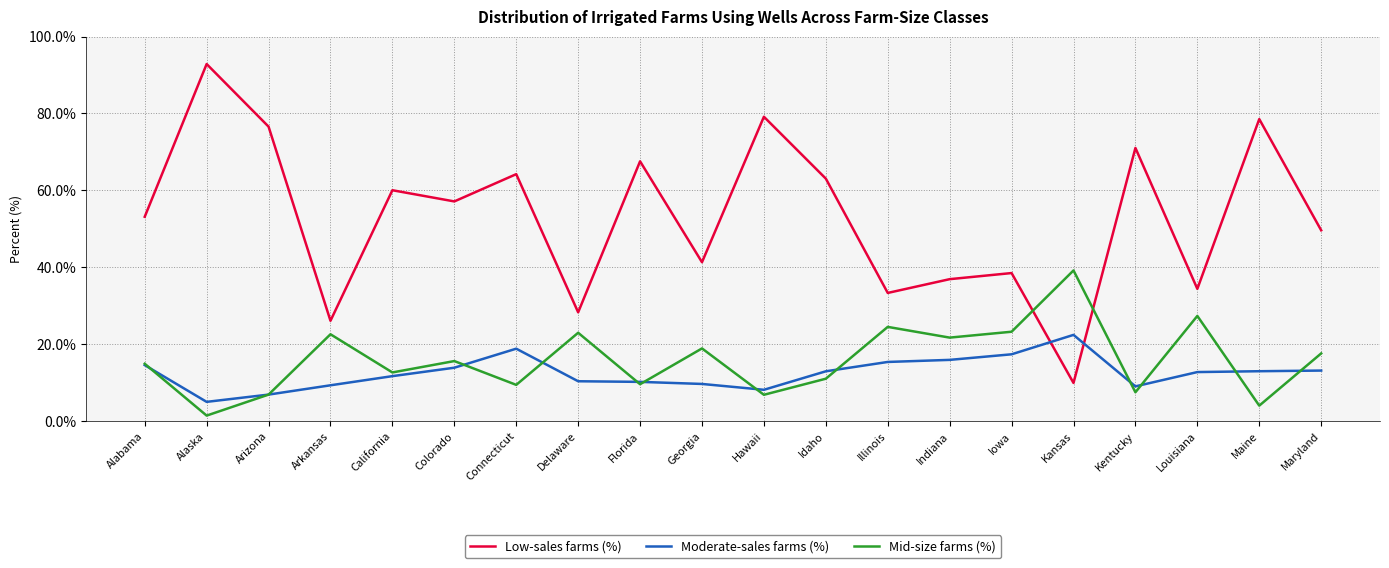

Which series has the widest spread of values?

Low-sales farms (%)